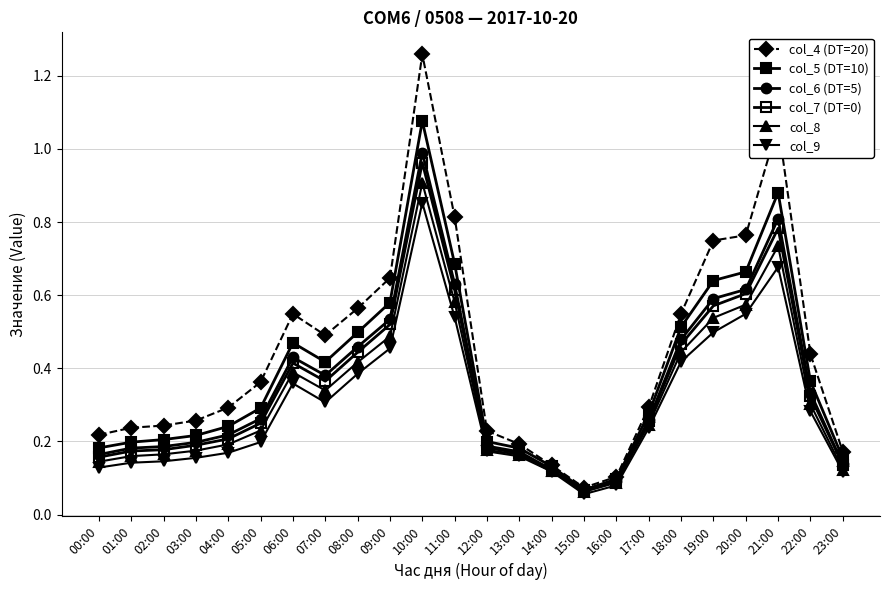

At which category does col_6 (DT=5) reach its first local peak?

06:00